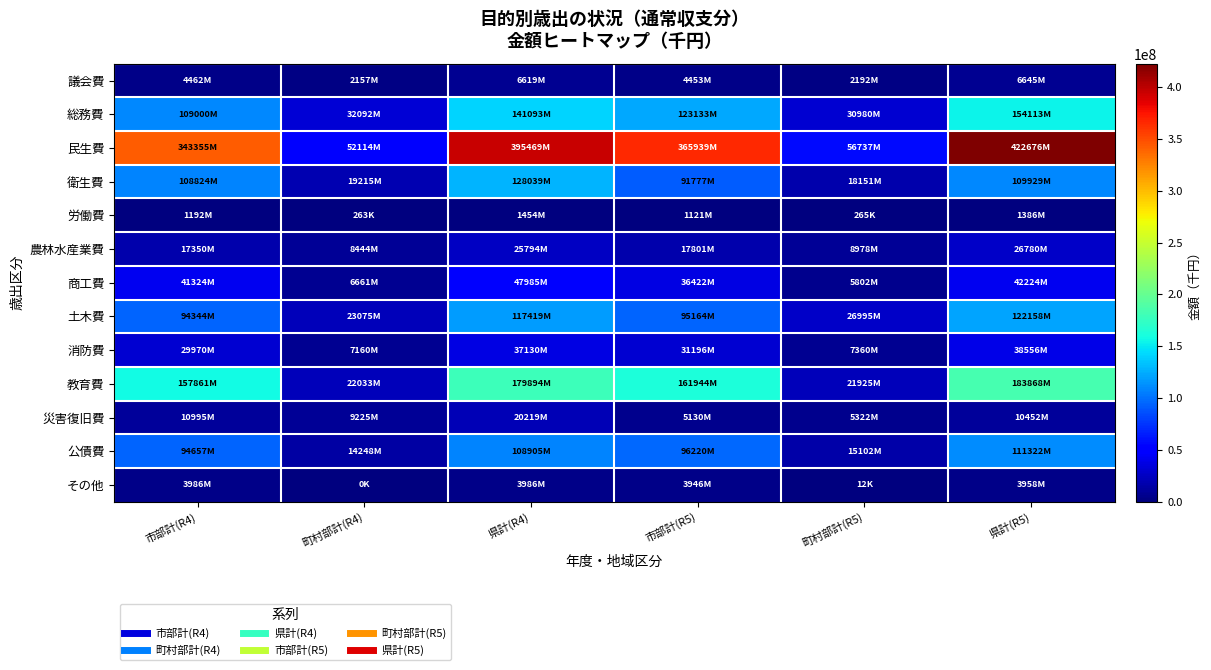

List the series in order of their peak value, highest first.

民生費, 教育費, 総務費, 衛生費, 土木費, 公債費, 商工費, 消防費, 農林水産業費, 災害復旧費, 議会費, その他, 労働費